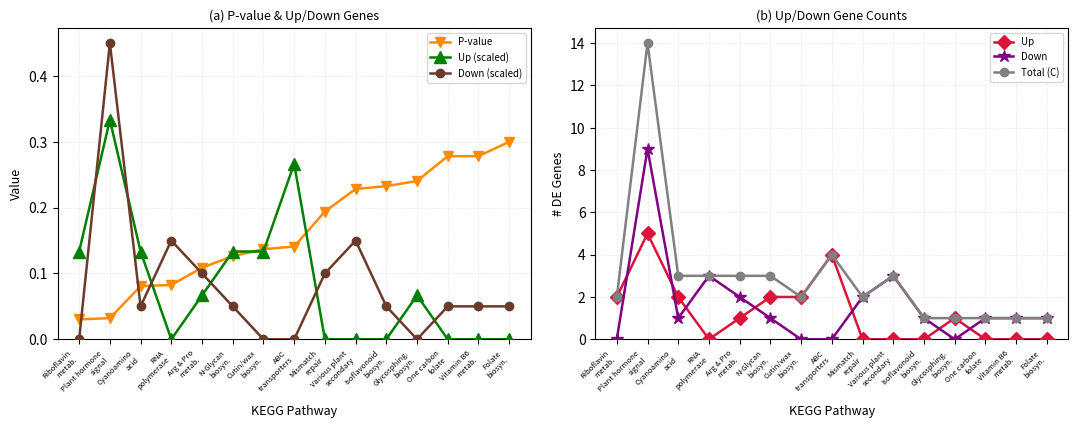

What is the total value across all series at Mismatch
repair?

4.3